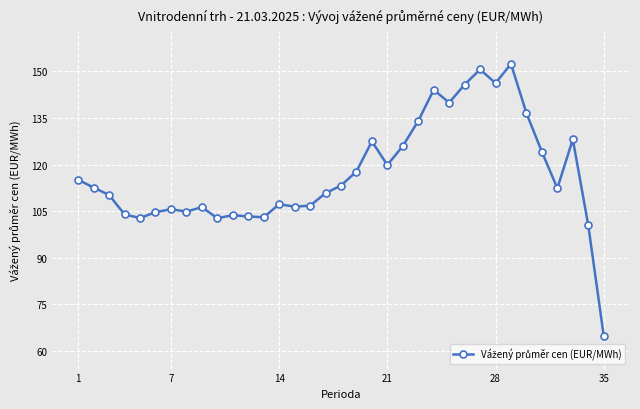

How many lines are shown in the chart?

1